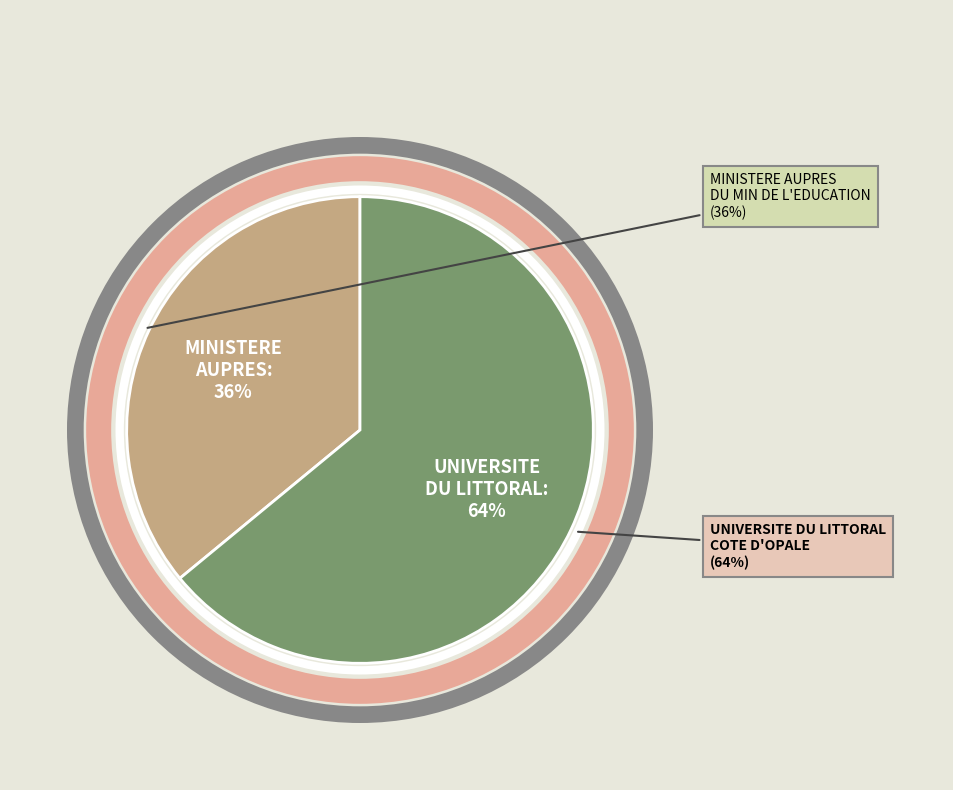

To the nearest percent, what is the average slice percentage?

50%